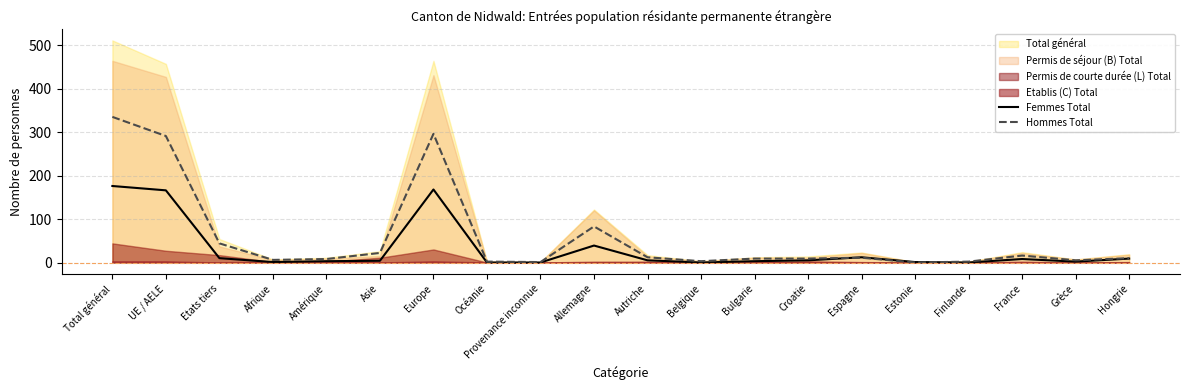

What is the average value of the Femmes Total series?

31